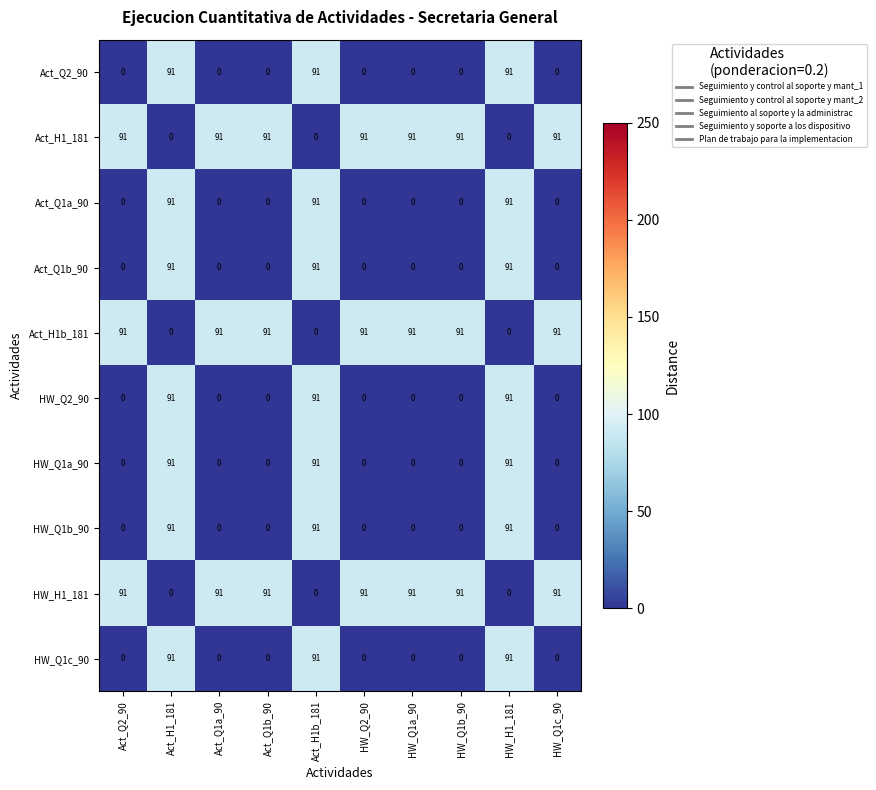

Count the Act_H1_181 values in the range 0 to 91.

10